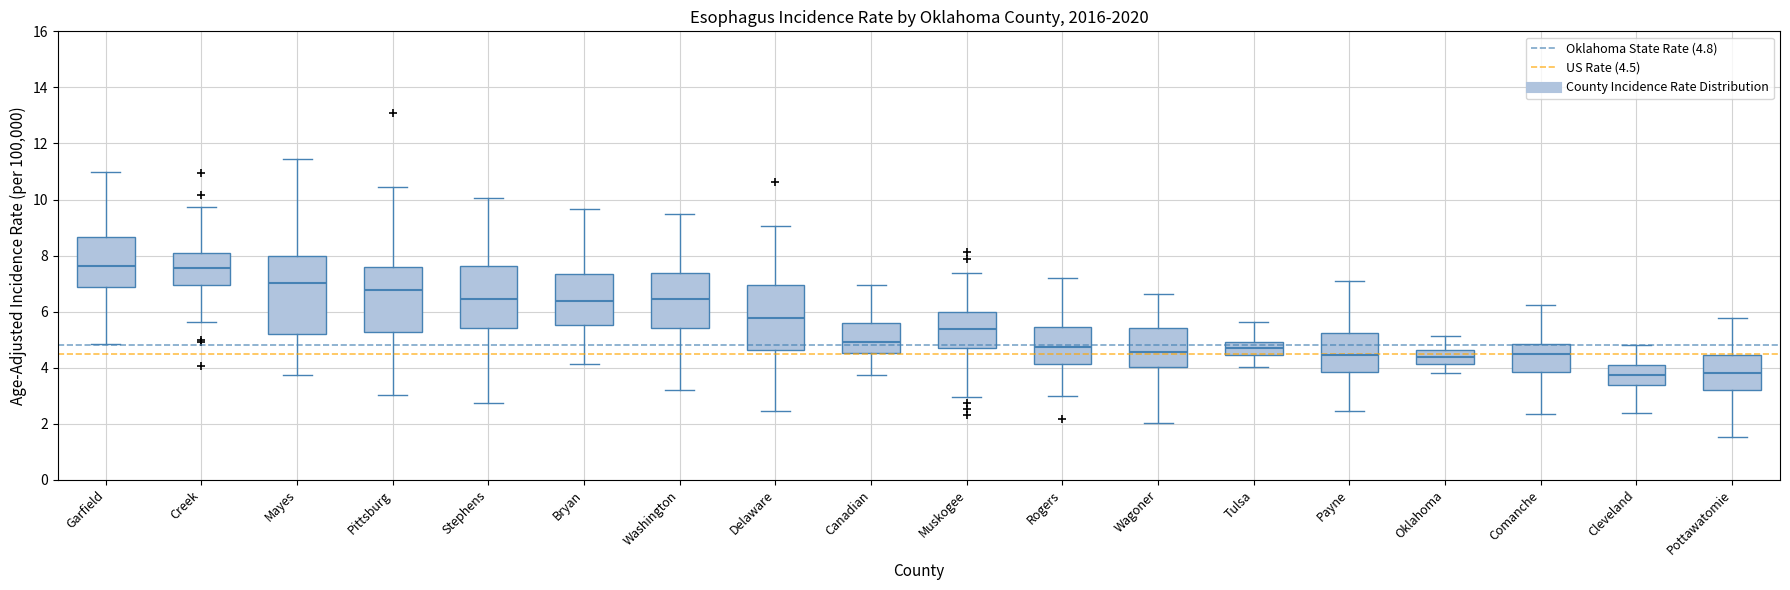

Reading left to right, read every box against the y-axis: the position of its median line, the range the box covers, and the ends of its whiskers. The values are not printed on the chart, so give them approximately, as read against the axis.

Garfield: median 7.6, box 6.8 to 8.6, whiskers 4.8 to 11.0
Creek: median 7.6, box 7.0 to 8.2, whiskers 5.6 to 9.8
Mayes: median 7.0, box 5.2 to 8.0, whiskers 3.8 to 11.4
Pittsburg: median 6.8, box 5.2 to 7.6, whiskers 3.0 to 10.4
Stephens: median 6.4, box 5.4 to 7.6, whiskers 2.8 to 10.0
Bryan: median 6.4, box 5.6 to 7.4, whiskers 4.2 to 9.6
Washington: median 6.4, box 5.4 to 7.4, whiskers 3.2 to 9.4
Delaware: median 5.8, box 4.6 to 7.0, whiskers 2.4 to 9.0
Canadian: median 5.0, box 4.6 to 5.6, whiskers 3.8 to 7.0
Muskogee: median 5.4, box 4.8 to 6.0, whiskers 3.0 to 7.4
Rogers: median 4.8, box 4.2 to 5.4, whiskers 3.0 to 7.2
Wagoner: median 4.6, box 4.0 to 5.4, whiskers 2.0 to 6.6
Tulsa: median 4.8, box 4.4 to 5.0, whiskers 4.0 to 5.6
Payne: median 4.4, box 3.8 to 5.2, whiskers 2.4 to 7.0
Oklahoma: median 4.4, box 4.2 to 4.6, whiskers 3.8 to 5.2
Comanche: median 4.4, box 3.8 to 4.8, whiskers 2.4 to 6.2
Cleveland: median 3.8, box 3.4 to 4.2, whiskers 2.4 to 4.8
Pottawatomie: median 3.8, box 3.2 to 4.4, whiskers 1.6 to 5.8